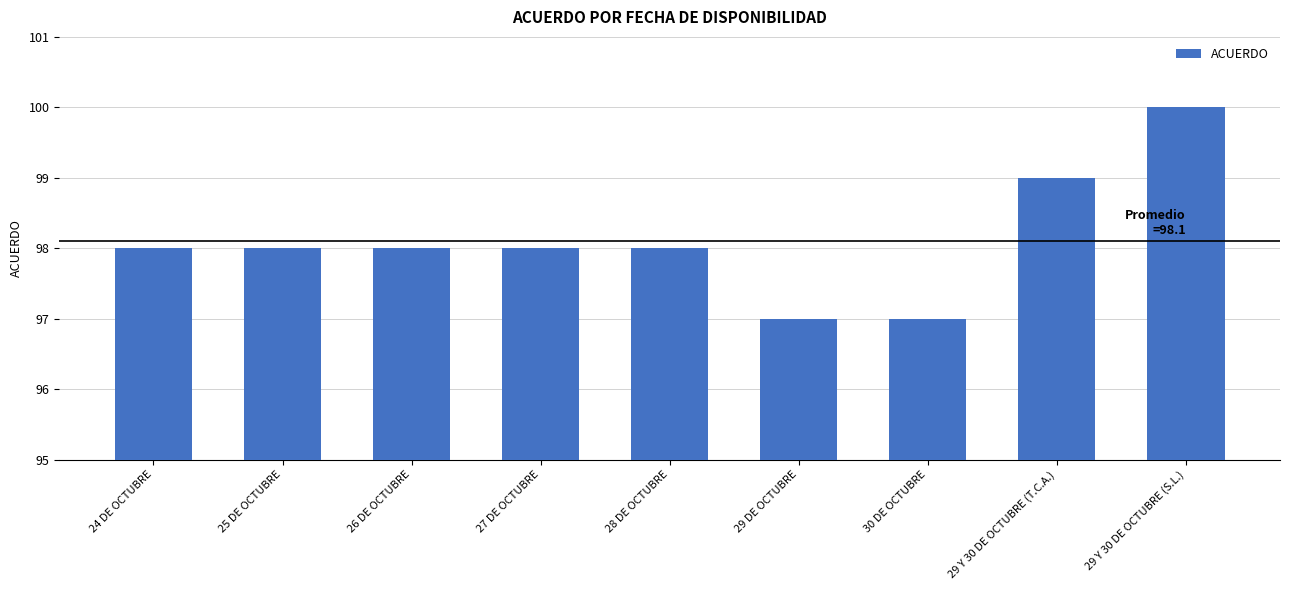

Reading left to right, transcribe all the data shown in this chart.

98	98	98	98	98	97	97	99	100